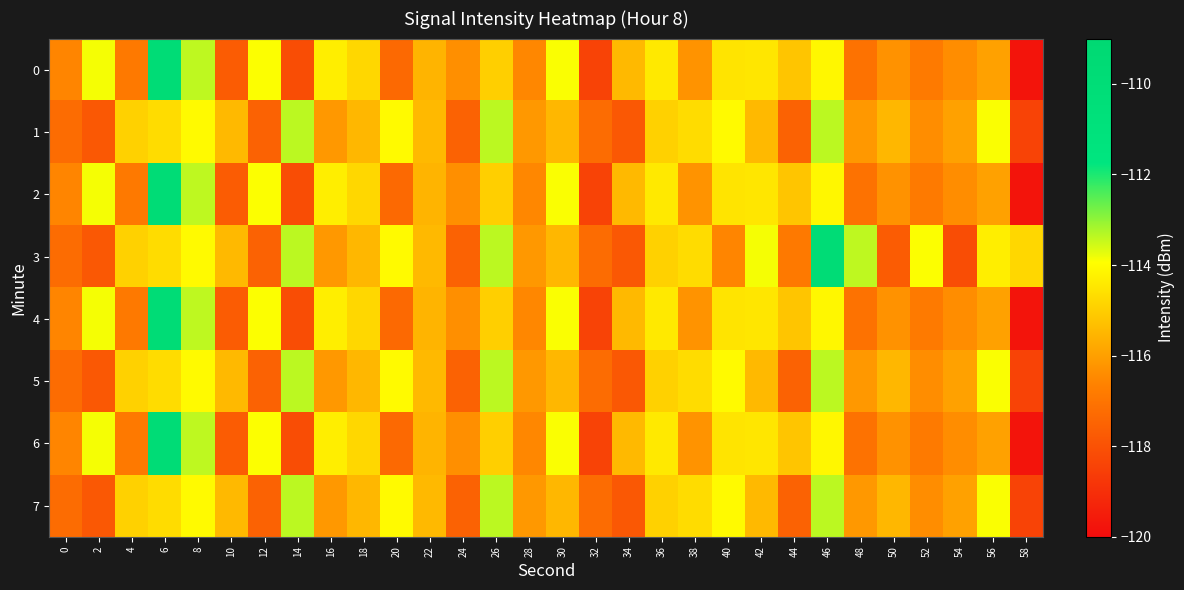

What is the maximum value shown in the chart?

-109.8